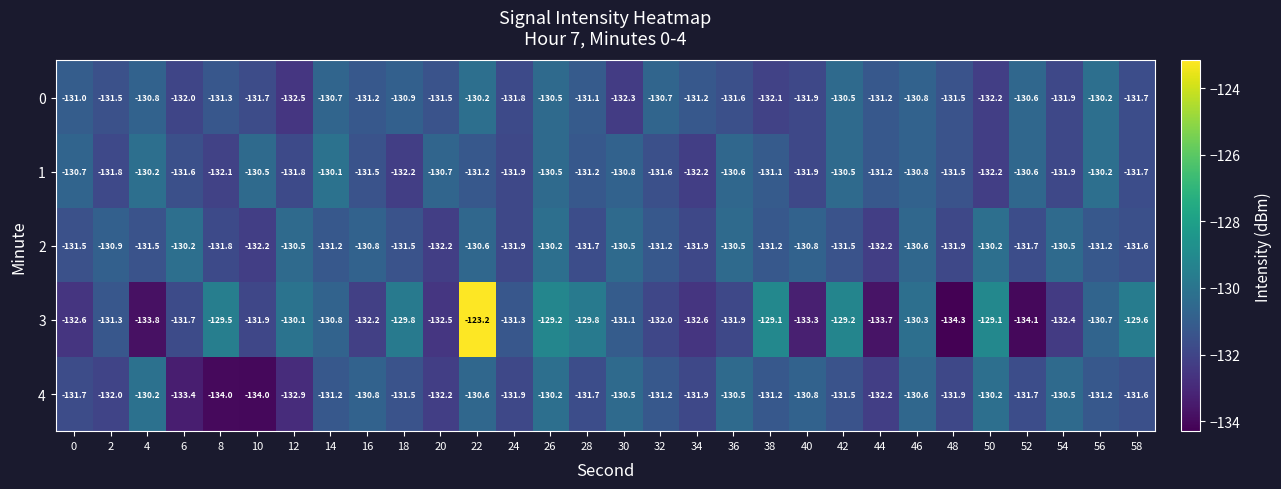

True or false: 1 has a value of -130.5 at 42.

True